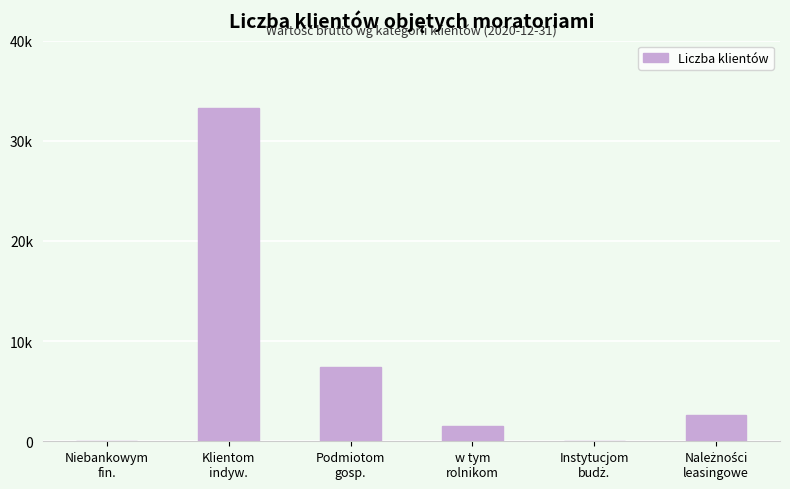

Which category has the highest value across all series?

Klientom
indyw.